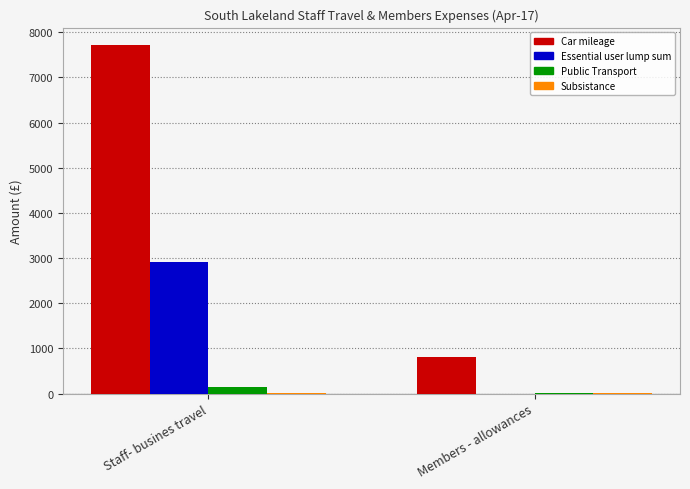

Which series changed the most between Staff- busines travel and Members - allowances?

Car mileage